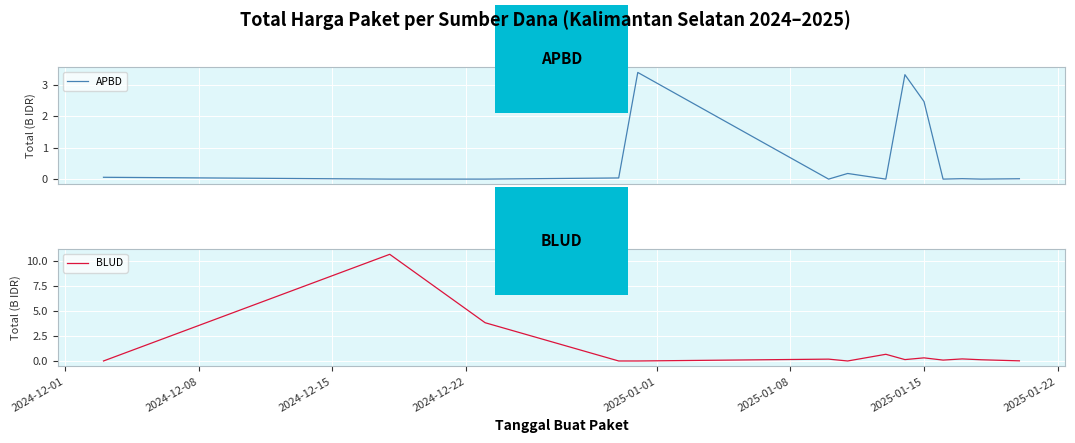

Reading left to right, extract all data points from this chart.

APBD: 0.1	0.0	0.0	0.0	3.4	0.0	0.2	0.0	3.3	2.5	0.0	0.0	0.0	0.0
BLUD: 0.0	10.7	3.8	0.0	0.0	0.2	0.0	0.7	0.1	0.3	0.1	0.2	0.1	0.0